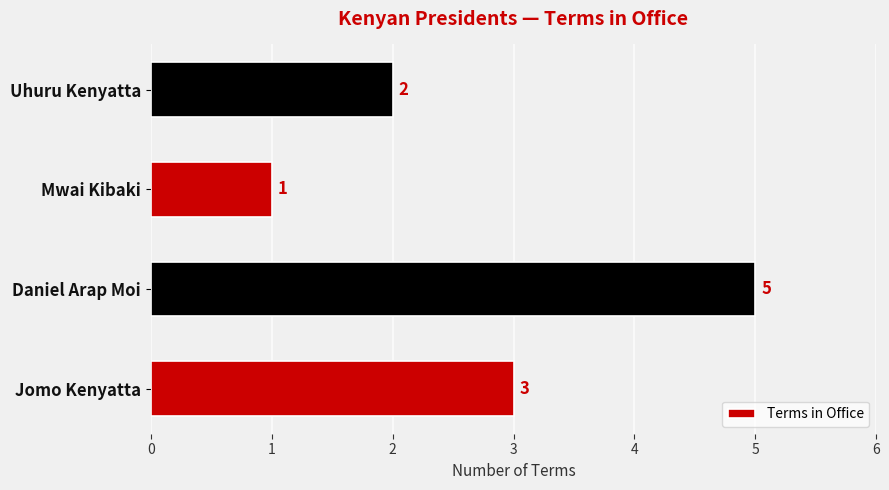

Count the values in the range 2 to 5.

3